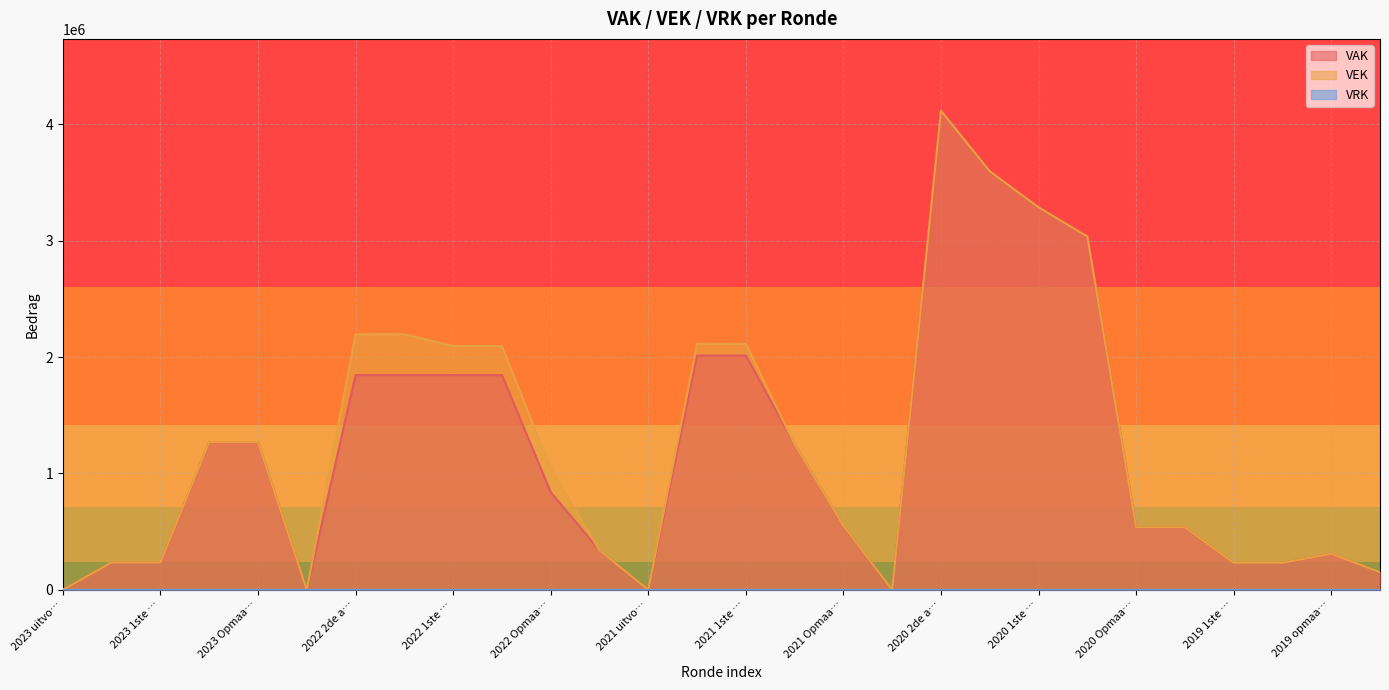

At which category is the sum across all series the highest?

2020 2de a…